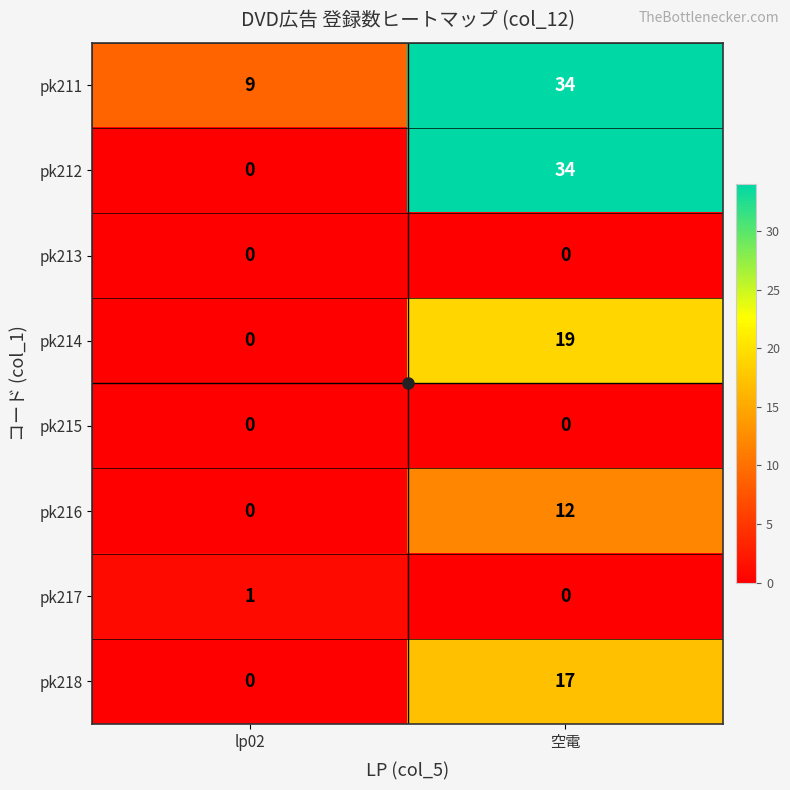

At how many categories does at least one series exceed 10?

1